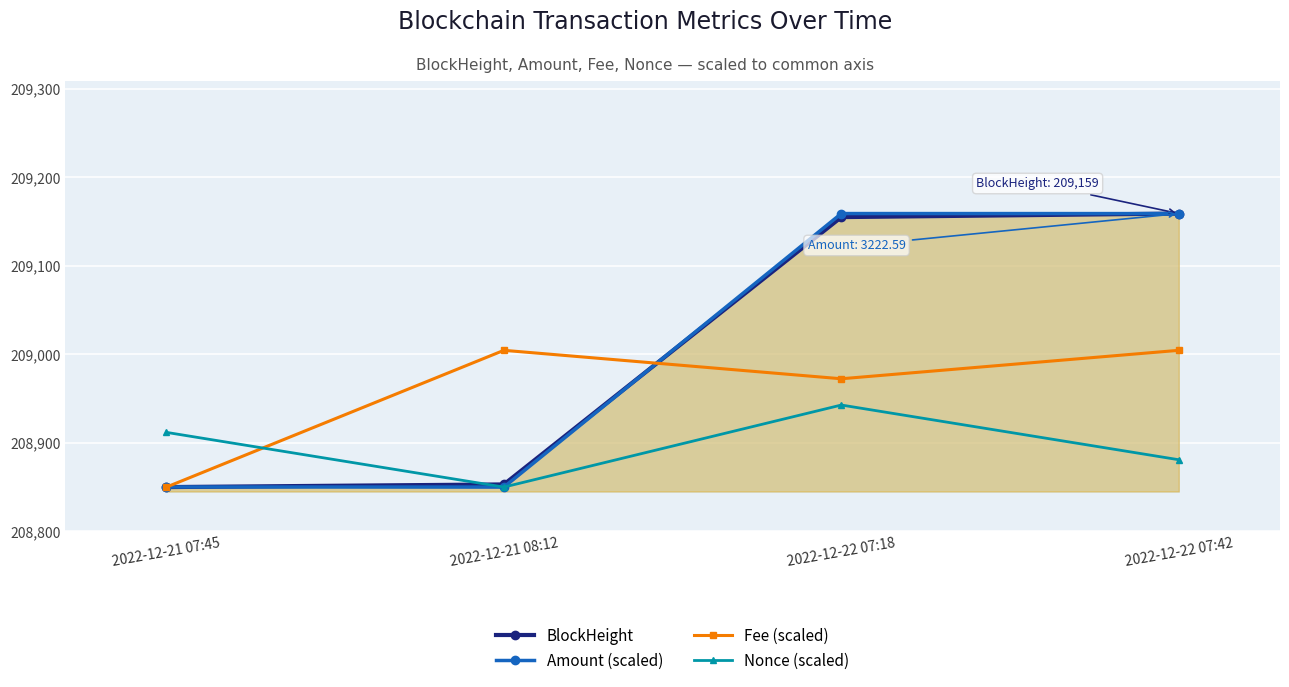

The Fee (scaled) series shows 209004.5 at 2022-12-22 07:42. True or false?

True